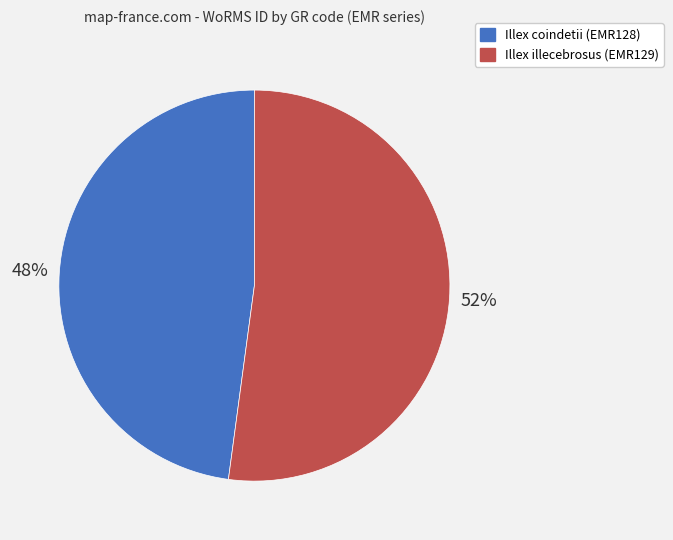

The Illex coindetii (EMR128) slice represents 48% of the pie. True or false?

True